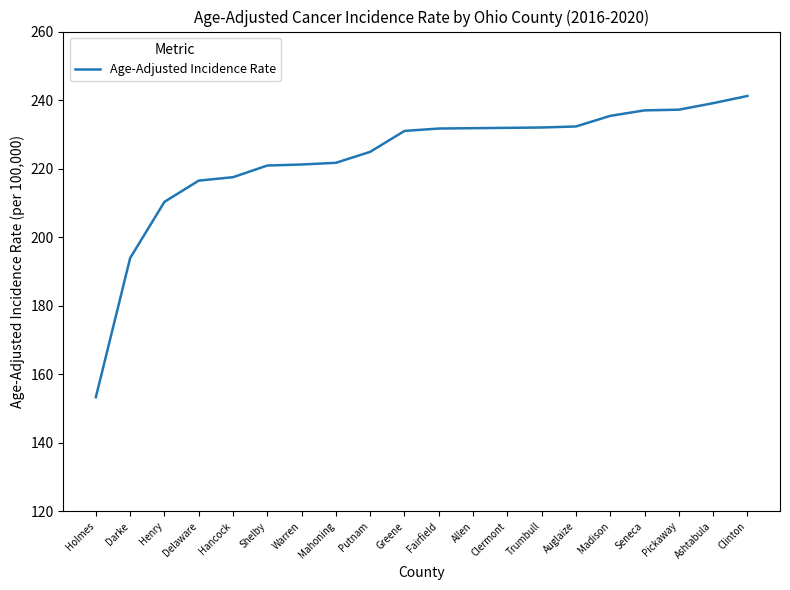

What is the change in value from Auglaize to Seneca?

+4.7